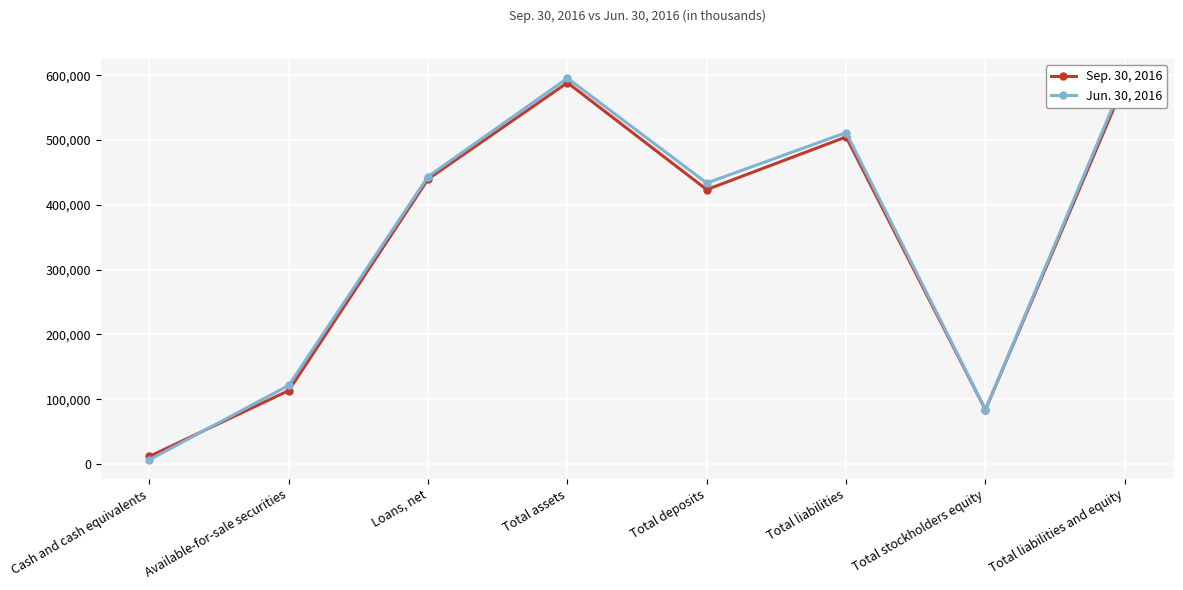

Count the number of categories in the chart.

8